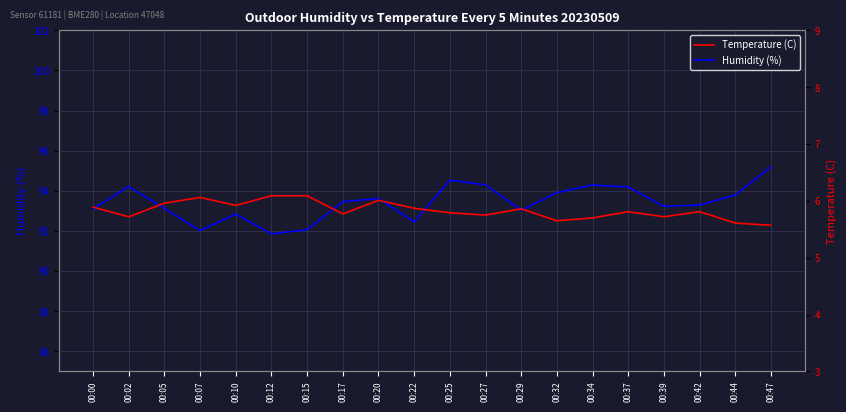

How many lines are shown in the chart?

2